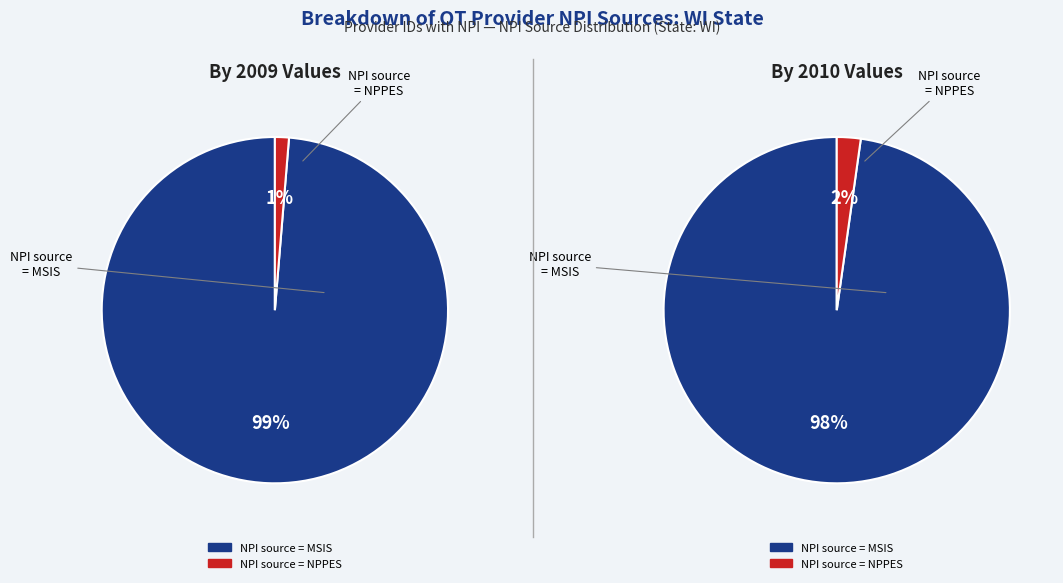

To the nearest percent, what is the average slice percentage?

50%